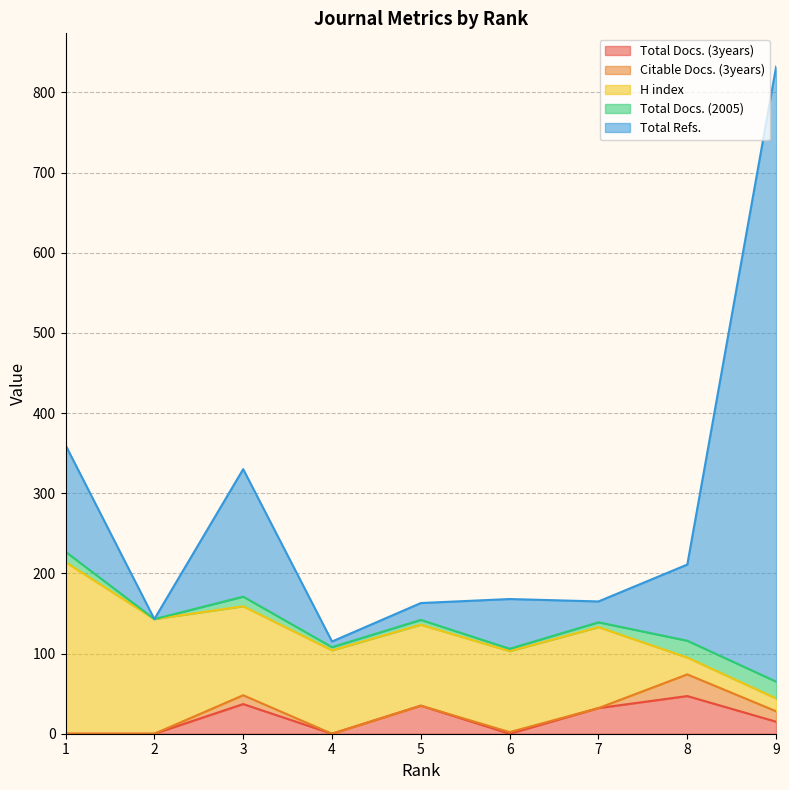

True or false: Total Refs. and Total Docs. (2005) intersect in this chart.

False